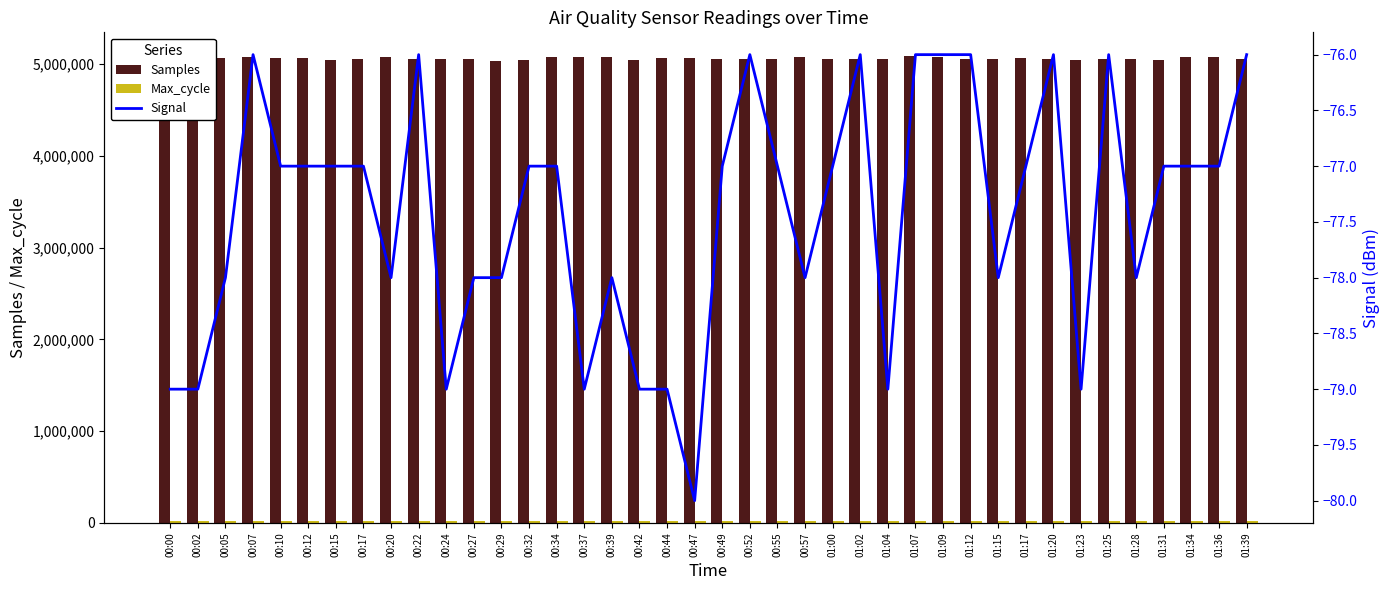

Reading left to right, what are all the values shown in this chart?

Samples: 5041559	5075625	5059393	5072266	5067029	5060036	5042700	5056595	5070900	5058747	5057697	5058639	5036715	5038660	5069822	5074689	5070309	5047246	5065247	5065590	5058039	5058135	5057173	5075519	5057003	5054518	5054204	5089375	5072361	5057161	5055918	5069729	5053695	5045483	5057653	5055724	5046577	5074056	5074215	5054552
Max_cycle: 20155	20218	20048	20040	20036	20371	20041	20124	20521	20044	20369	20059	20036	20040	20036	20127	20107	20418	20060	20351	20040	20044	20047	20152	20045	20036	20043	20043	20044	20038	20036	20041	20494	20036	20063	20051	20127	20123	20047	20071
Signal: -79	-79	-78	-76	-77	-77	-77	-77	-78	-76	-79	-78	-78	-77	-77	-79	-78	-79	-79	-80	-77	-76	-77	-78	-77	-76	-79	-76	-76	-76	-78	-77	-76	-79	-76	-78	-77	-77	-77	-76